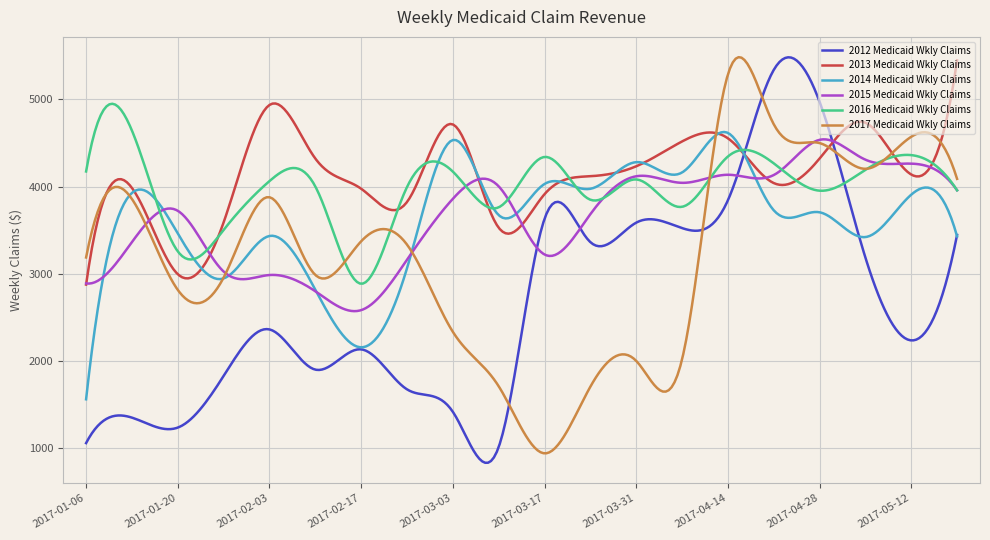

What is the lowest value of the 2016 Medicaid Wkly Claims series?

2888.4